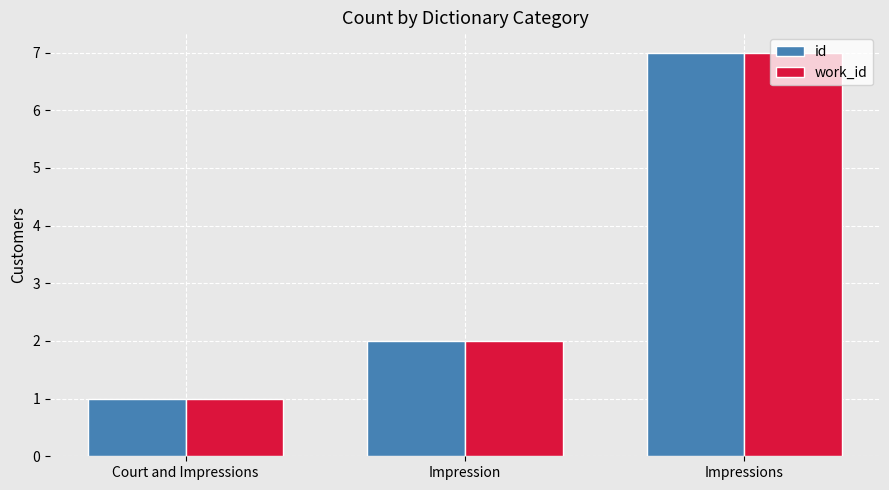

What is the total value across all series at Impressions?

14